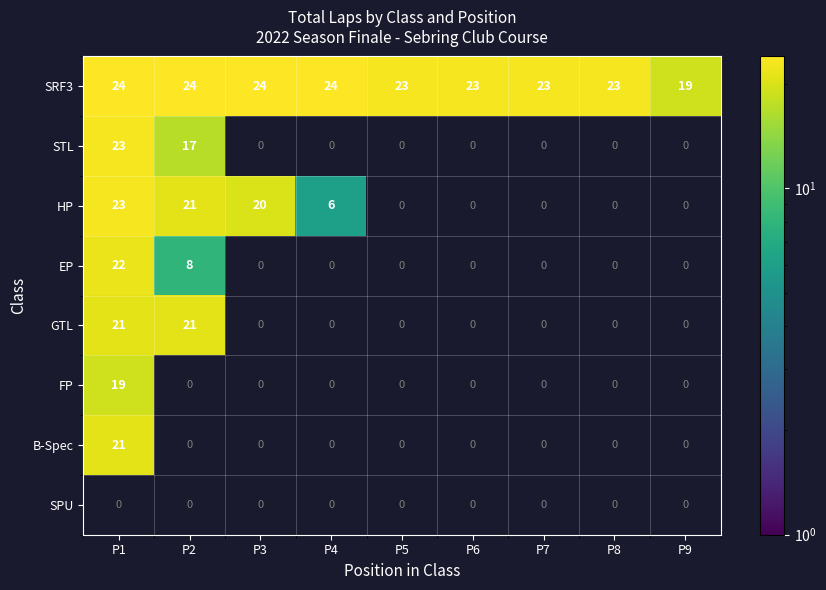

The SRF3 series shows 42 at P2. True or false?

False